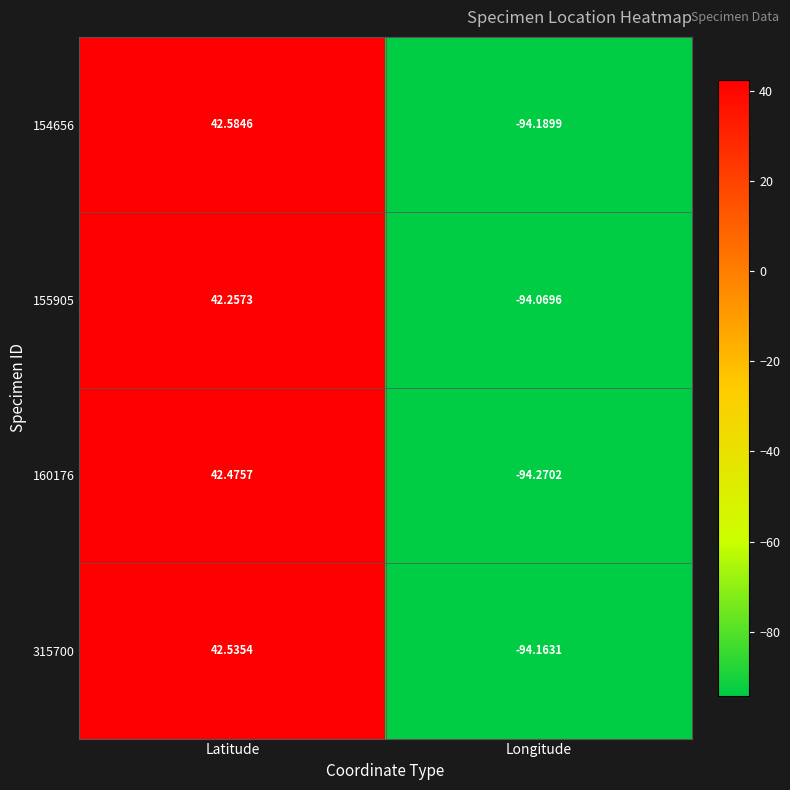

At which label does 155905 first exceed 42?

Latitude